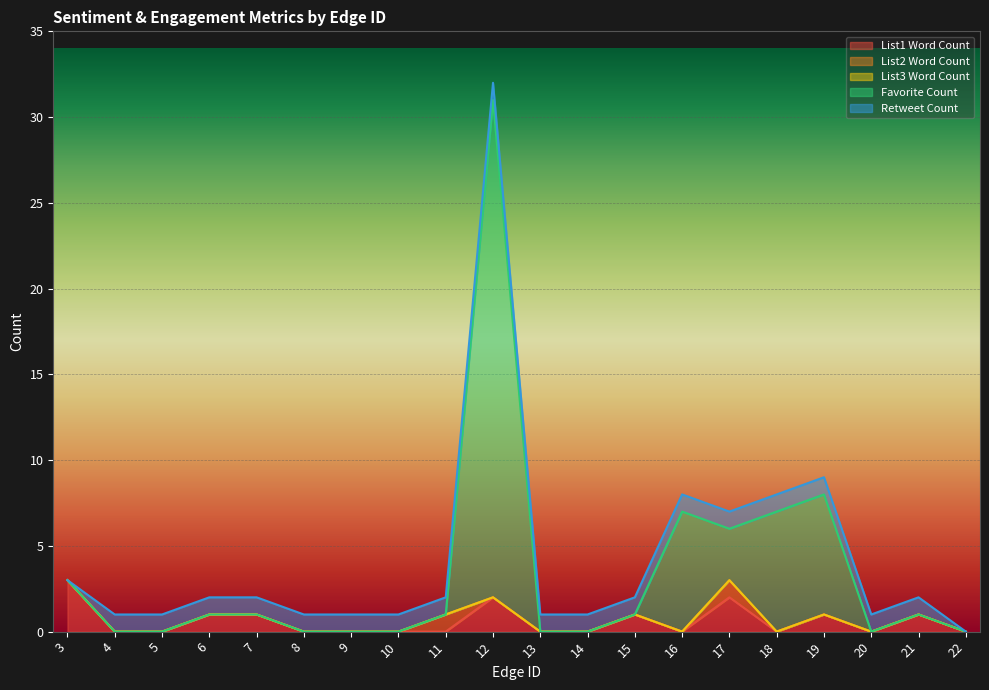

The Favorite Count series shows 0 at 13. True or false?

True